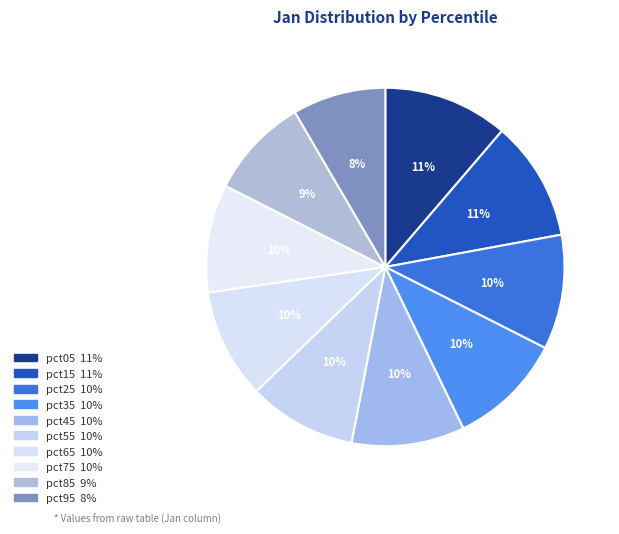

Is there any slice that represents more than half of the pie?

No